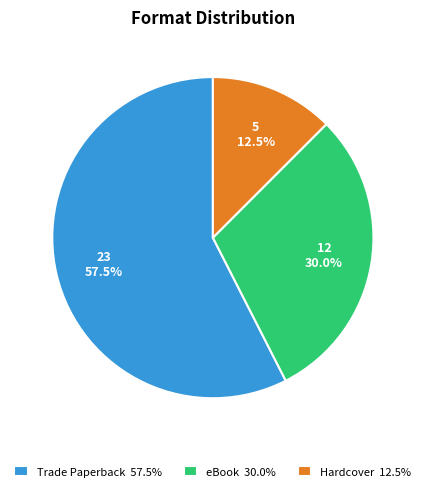

What percentage do Hardcover and Trade Paperback together represent?

70.0%